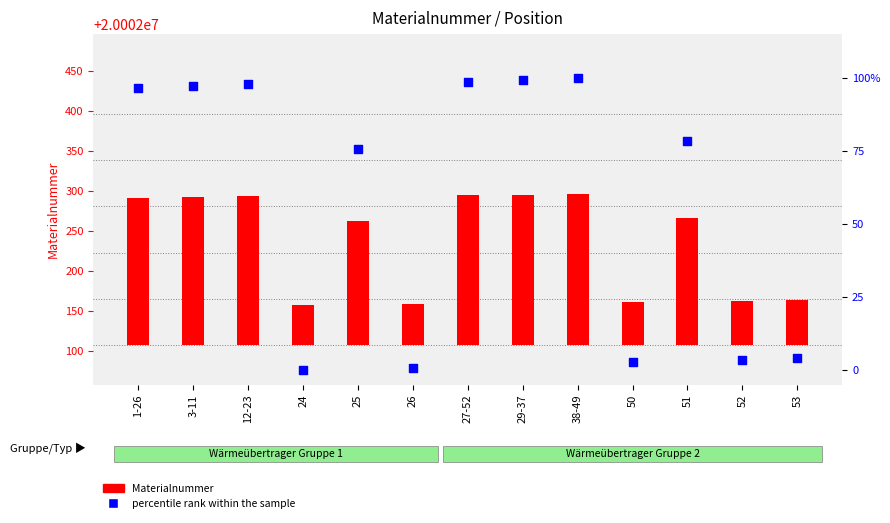

Which series has the largest total across all categories?

Materialnummer